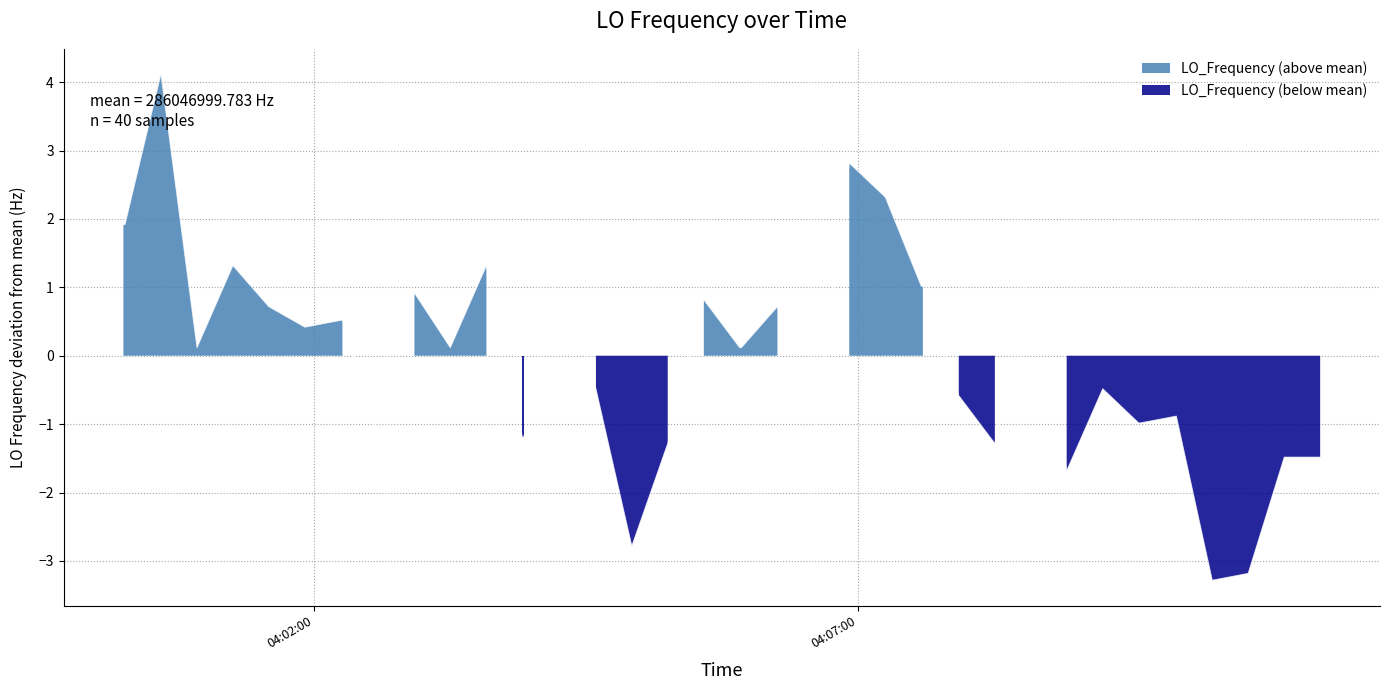

What is the value of the 5th point from the left?

1.3